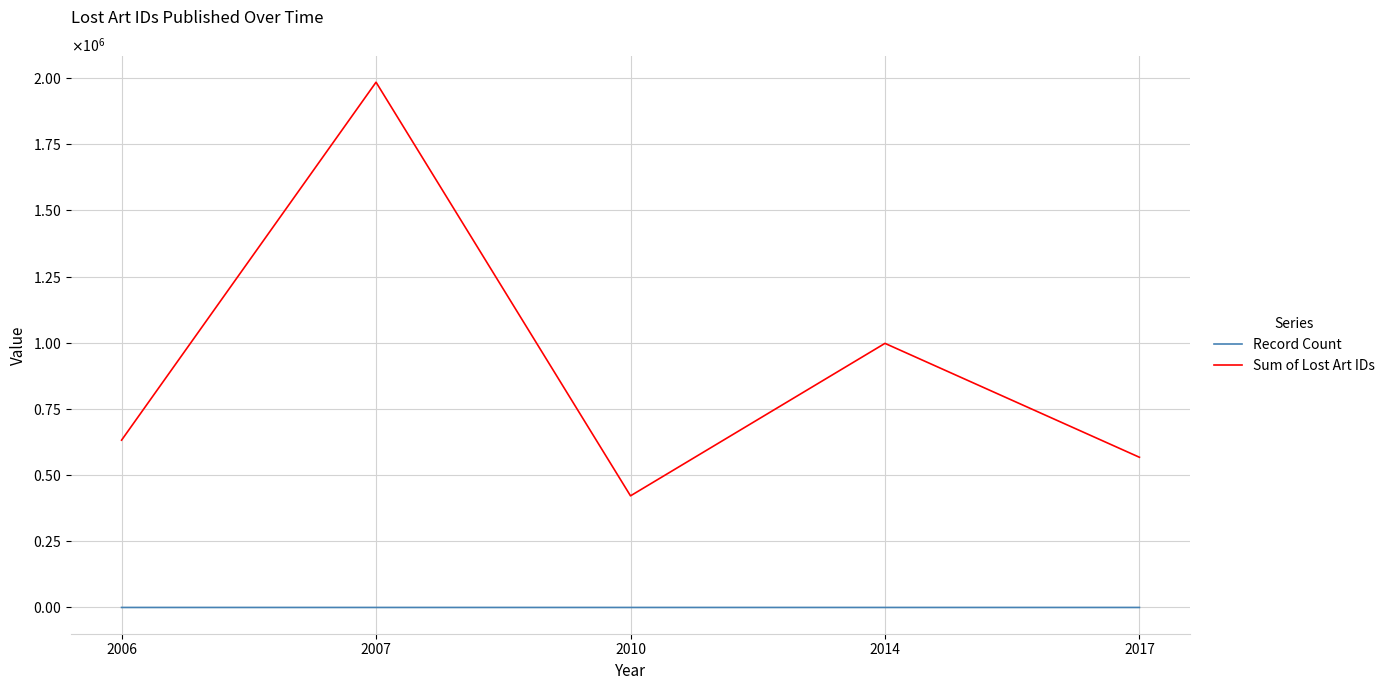

Reading left to right, transcribe all the data shown in this chart.

Record Count: 2006=2	2007=5	2010=1	2014=2	2017=1
Sum of Lost Art IDs: 2006=631946	2007=1983845	2010=421585	2014=997504	2017=567238